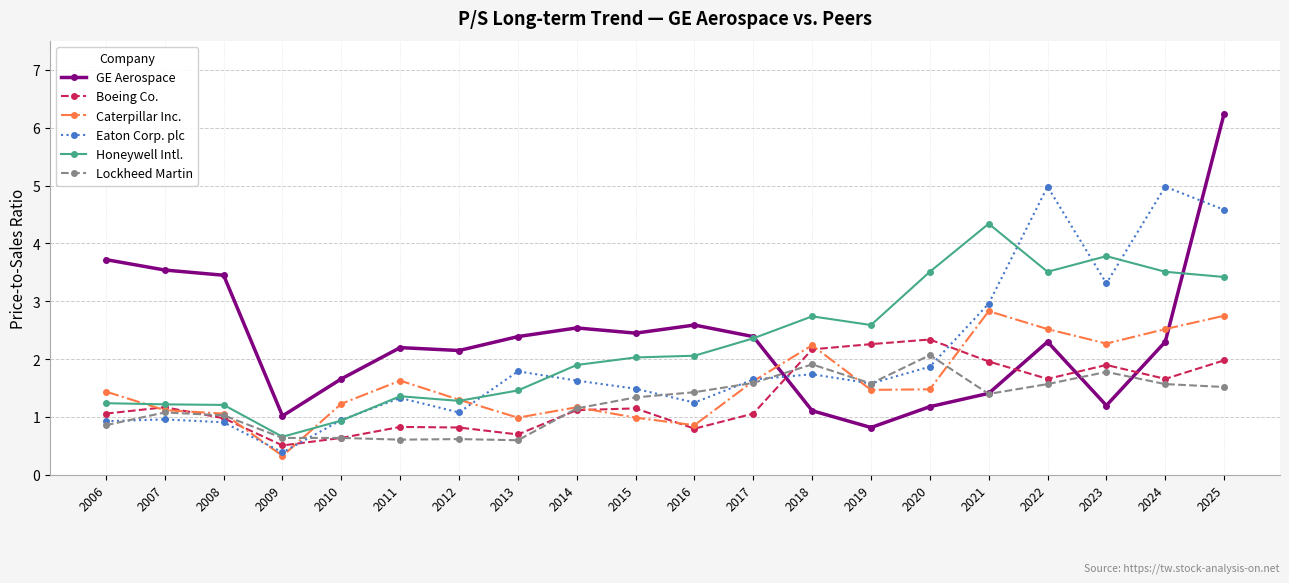

Read the Boeing Co. value at 2007.

1.2